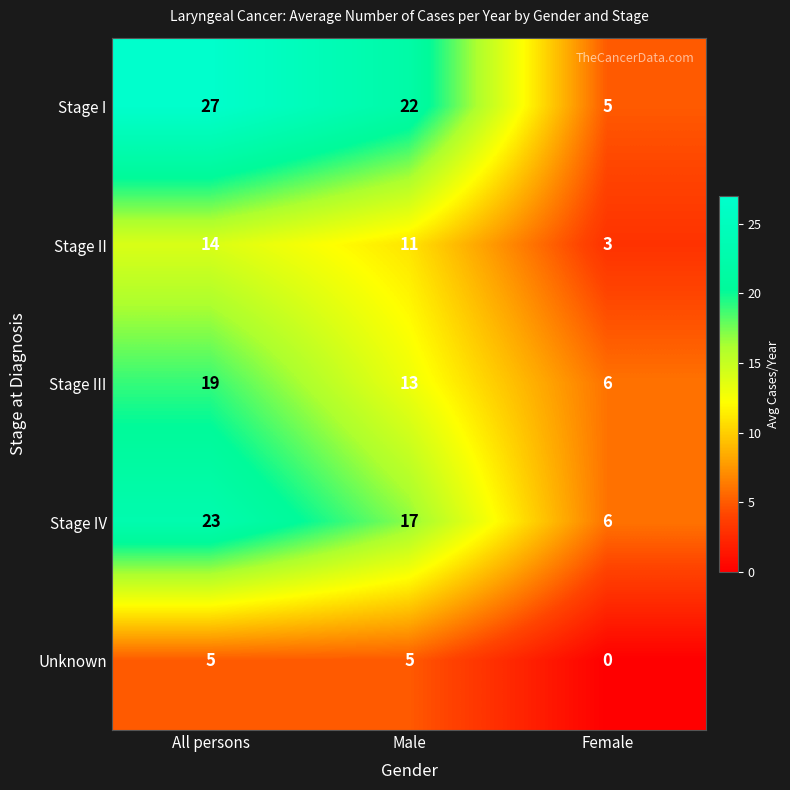

What is the total value across all series at Female?

20